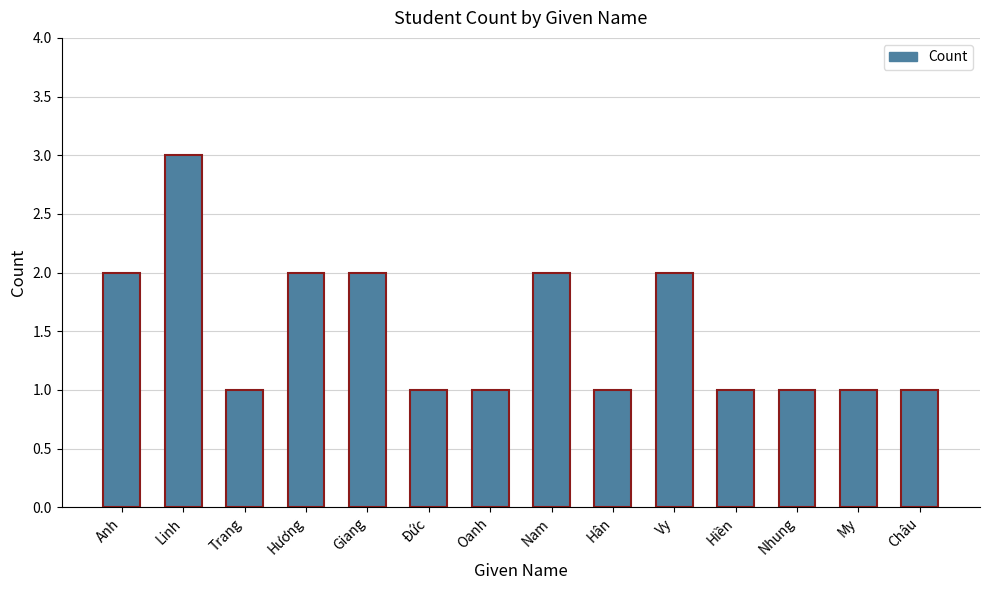

The chart shows a value of 1 at Đức. True or false?

True